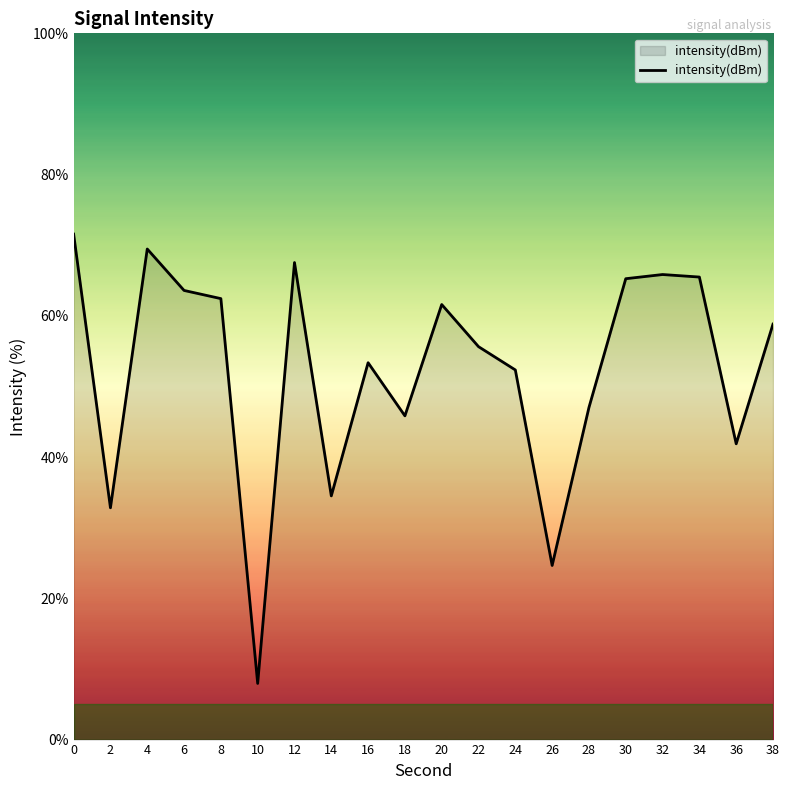

Which has a higher value, 28 or 36?

28